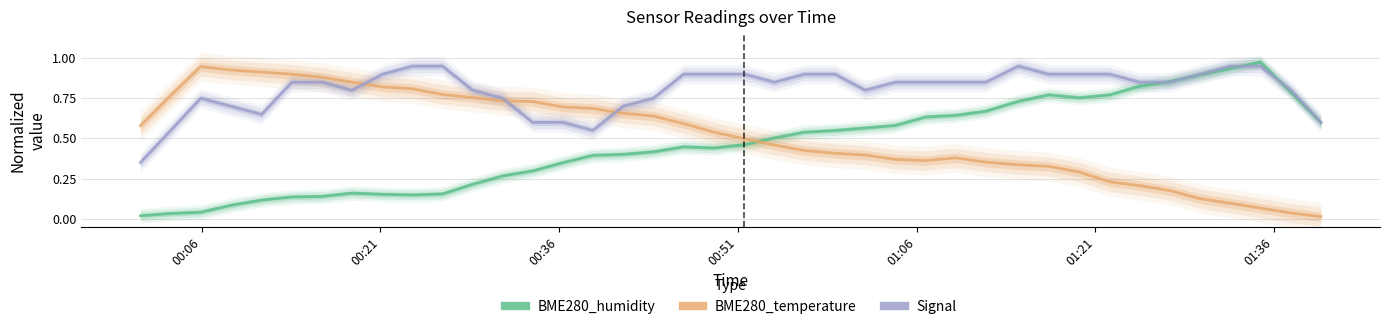

True or false: BME280_humidity and BME280_temperature intersect in this chart.

True